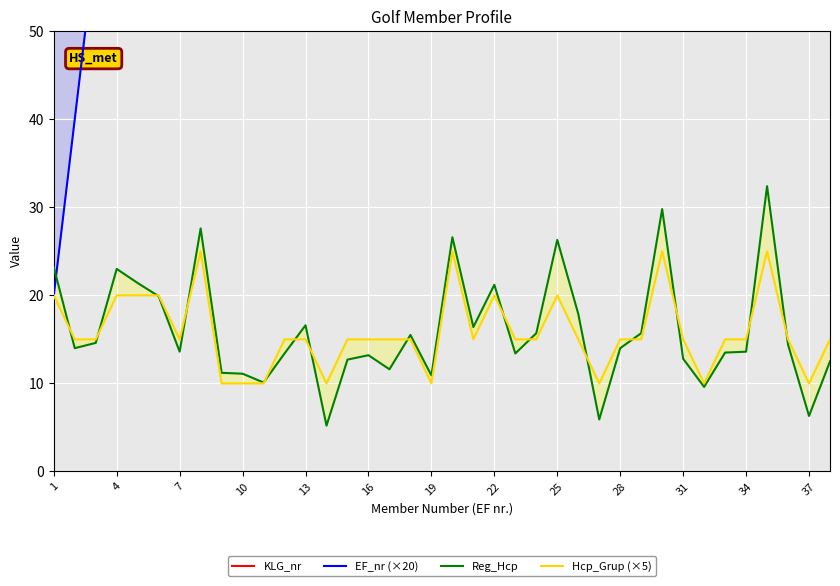

True or false: EF_nr (×20) has a value of 237.4 at 23.

False